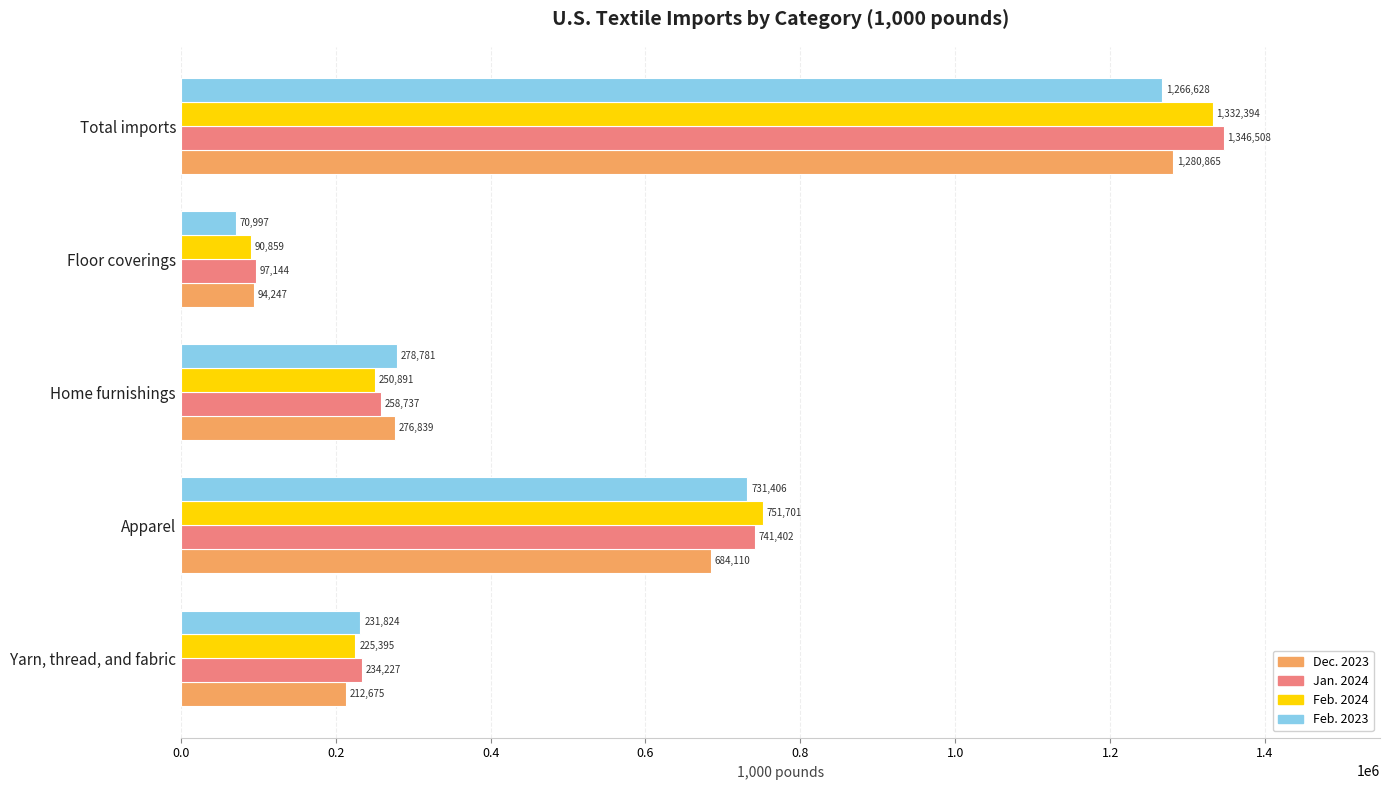

List the series in order of their overall mean, highest first.

Jan. 2024, Feb. 2024, Feb. 2023, Dec. 2023